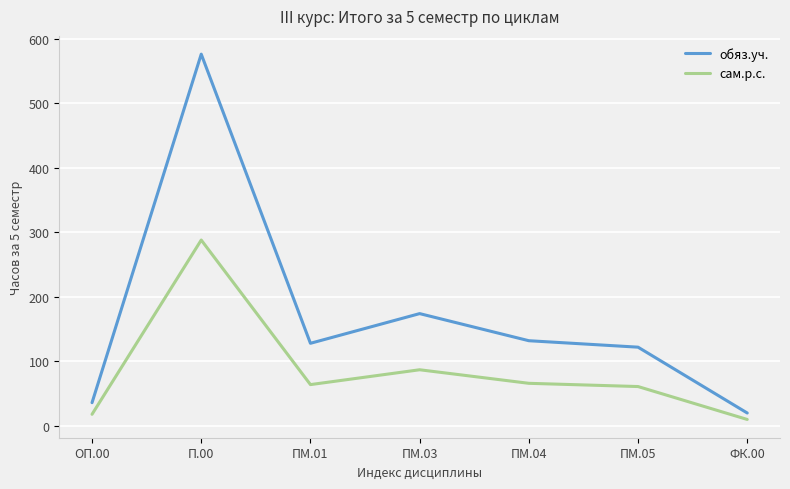

At how many categories does at least one series exceed 572?

1